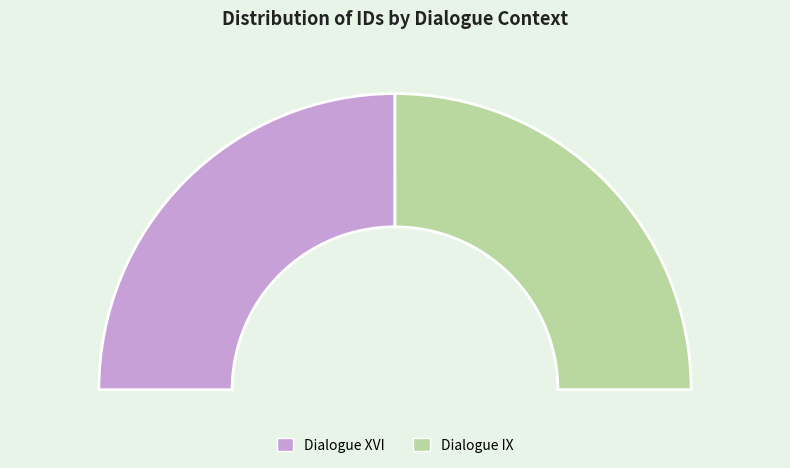

Count the number of slices in the pie.

2